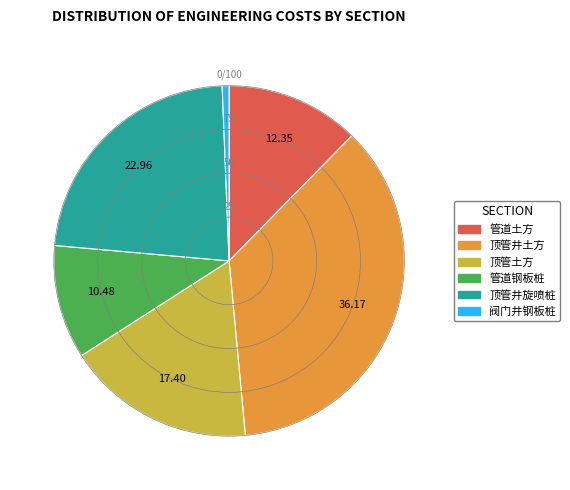

Combined, do 顶管土方 and 顶管井旋喷桩 account for over 50%?

No